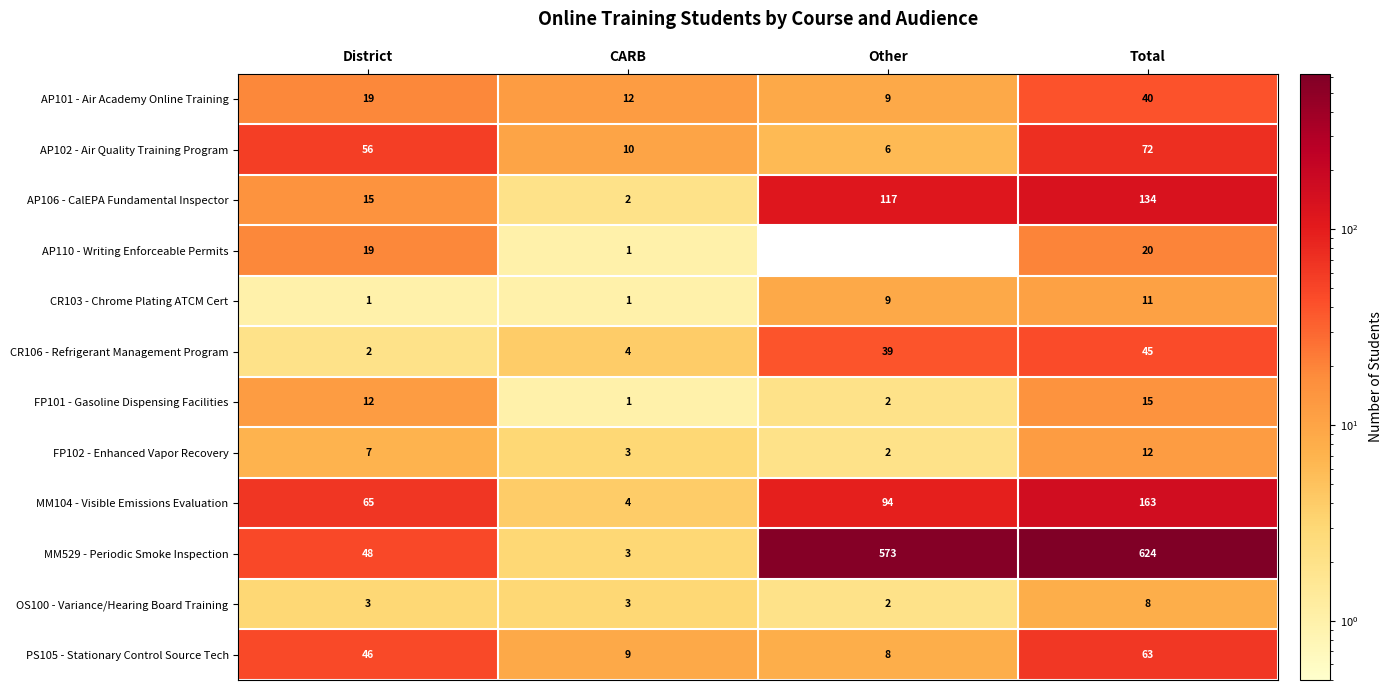

Is it true that FP102 - Enhanced Vapor Recovery equals 1 at Other?

False